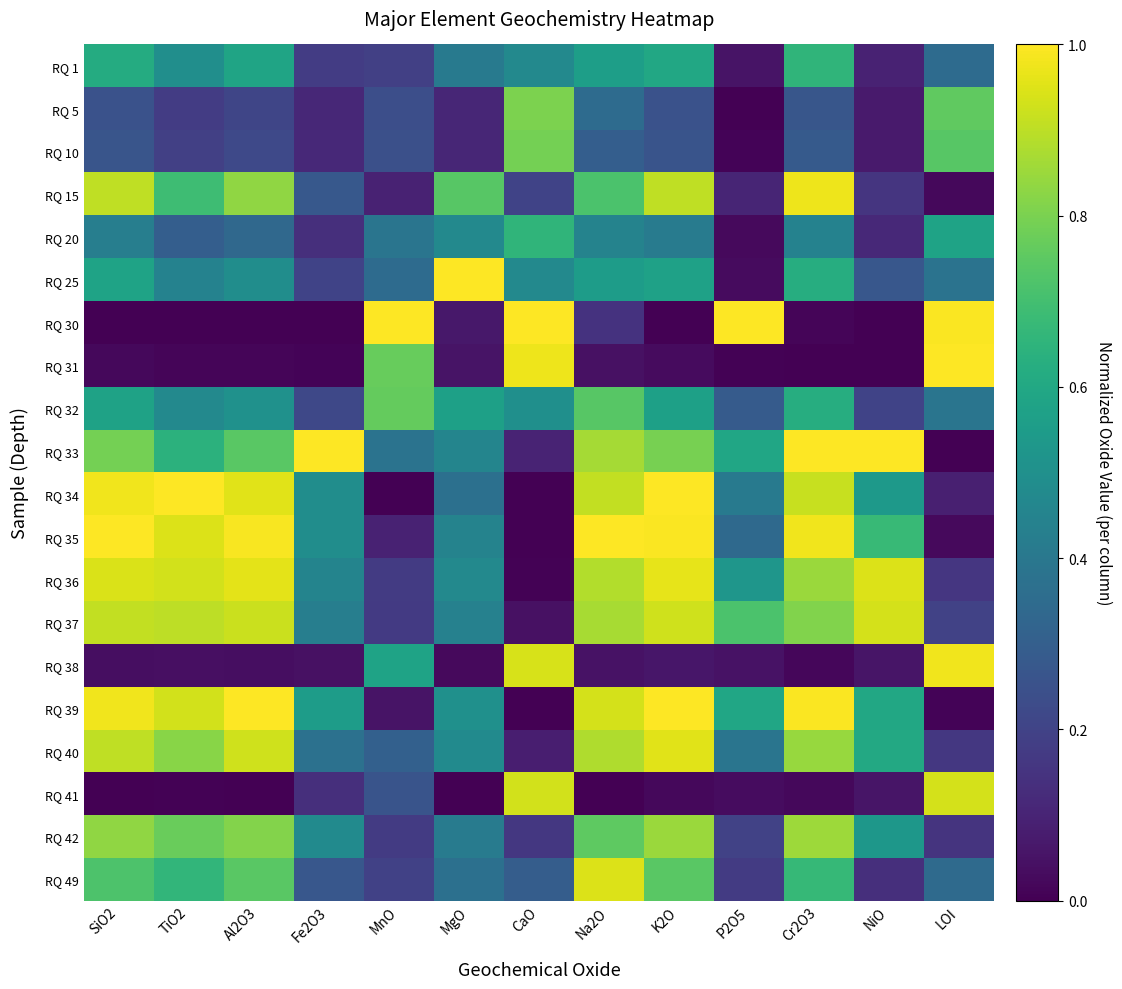

What is the greatest value displayed?

1.0